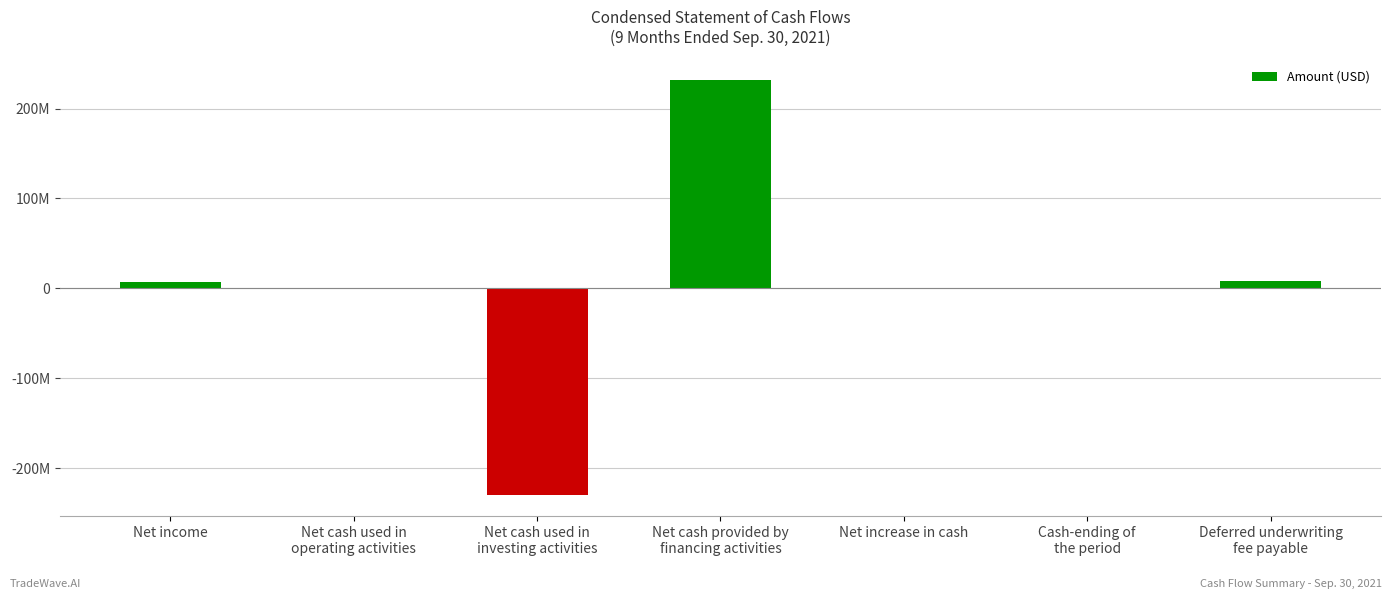

Does the chart contain stacked bars?

No